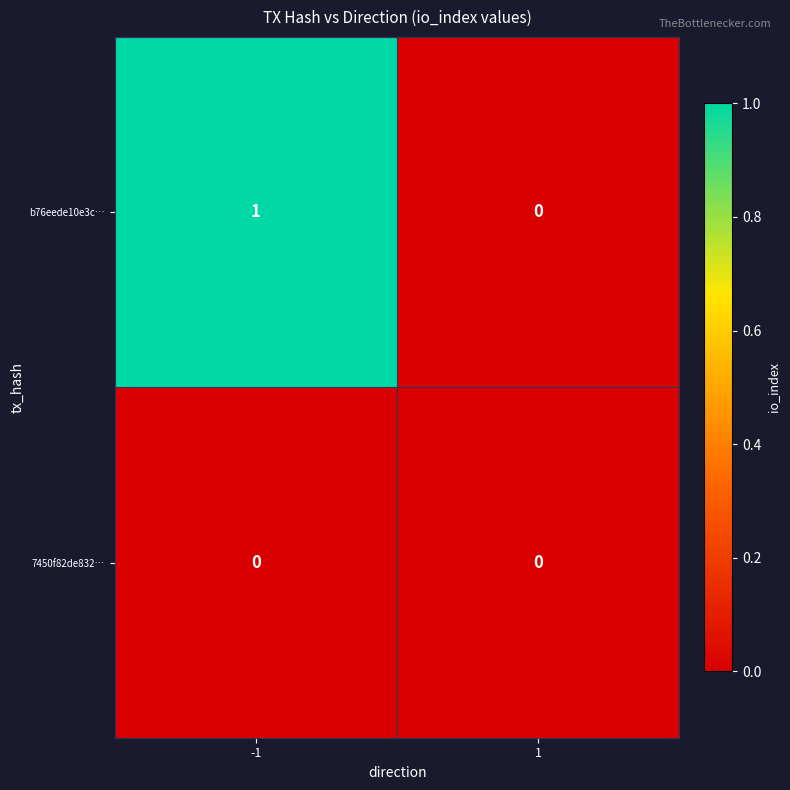

Which series has the largest total across all categories?

b76eede10e3c…